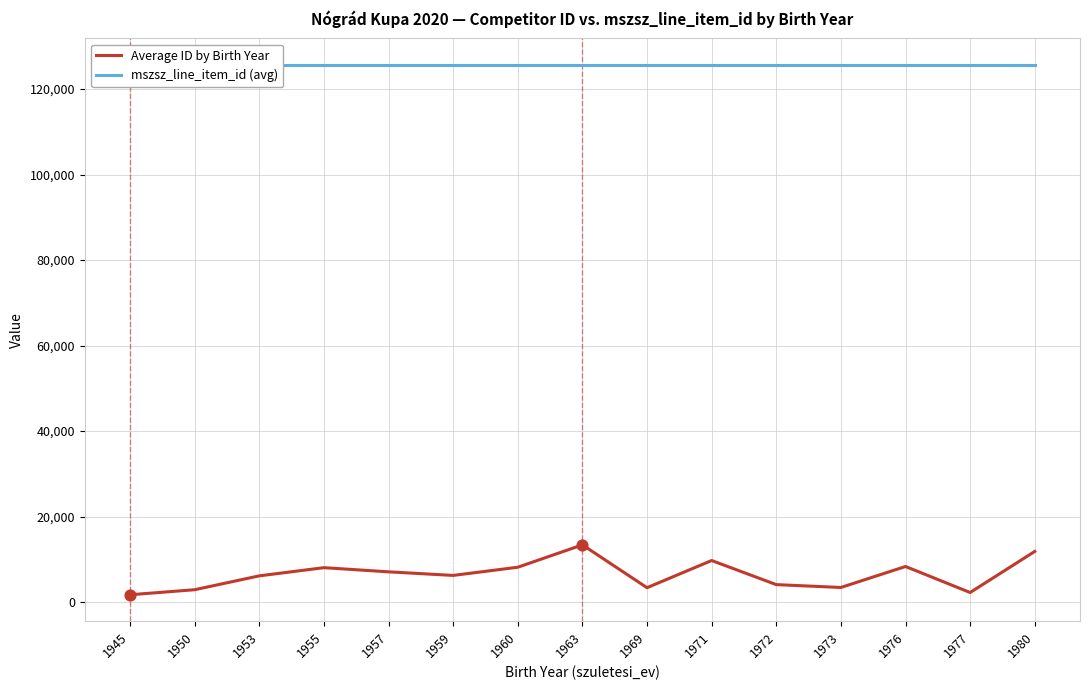

At how many categories does at least one series exceed 46920?

15